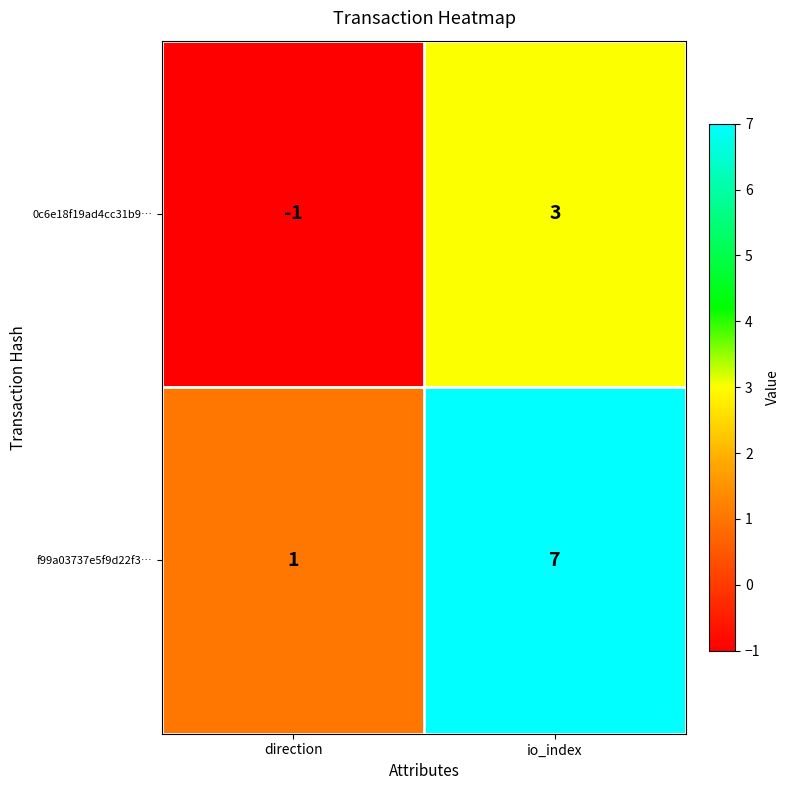

At io_index, list the series in order from largest to smallest.

f99a03737e5f9d22f3…, 0c6e18f19ad4cc31b9…